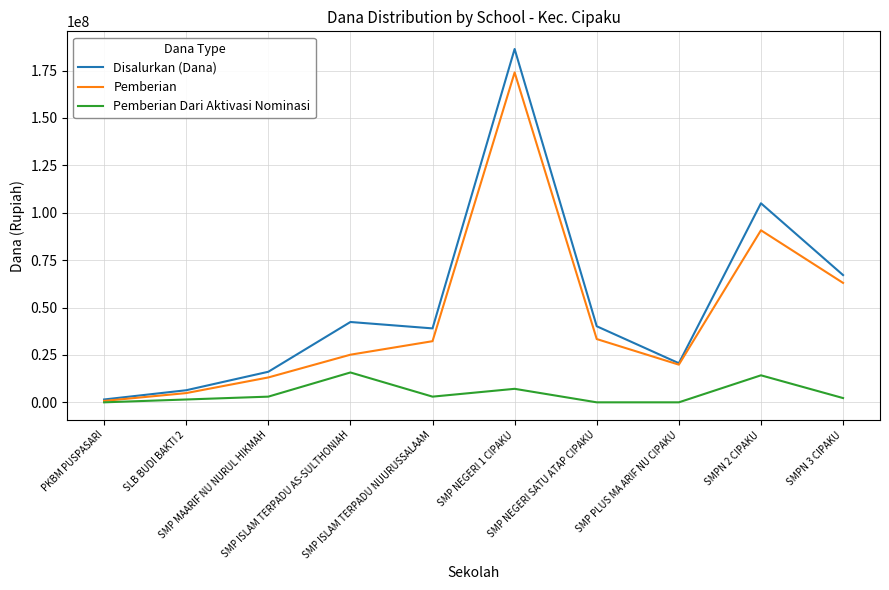

At which label does Disalurkan (Dana) reach its minimum?

PKBM PUSPASARI